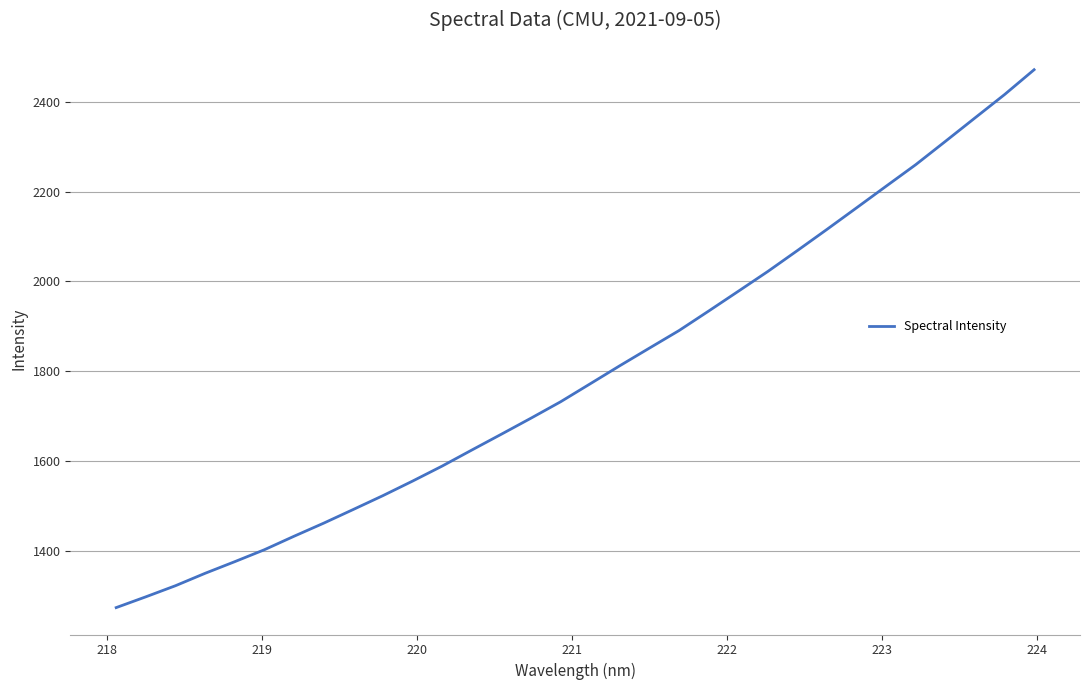

What is the smallest value displayed?

1273.5